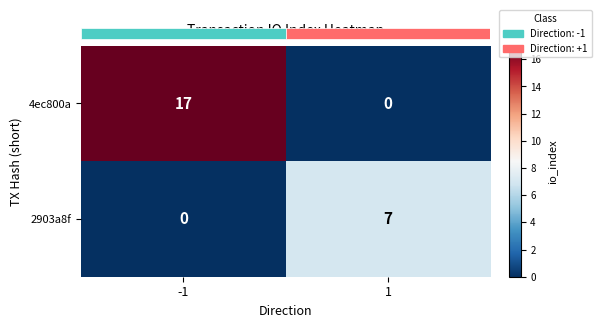

At which category is the sum across all series the highest?

-1